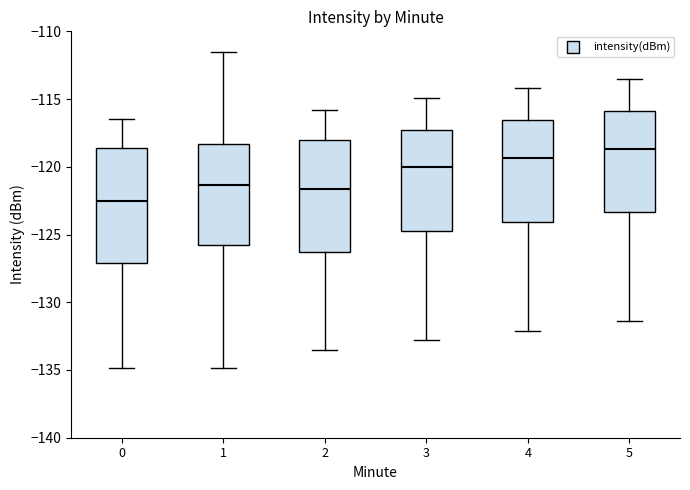

Which box has the lowest median line?

0